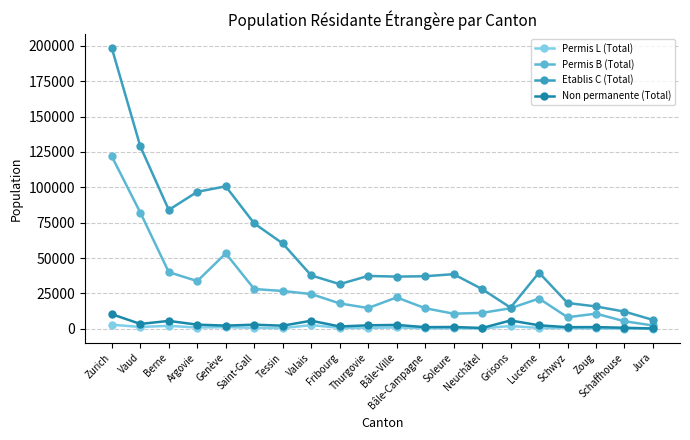

What value does the Permis B (Total) series have at Bâle-Ville, to the nearest 50?

22150